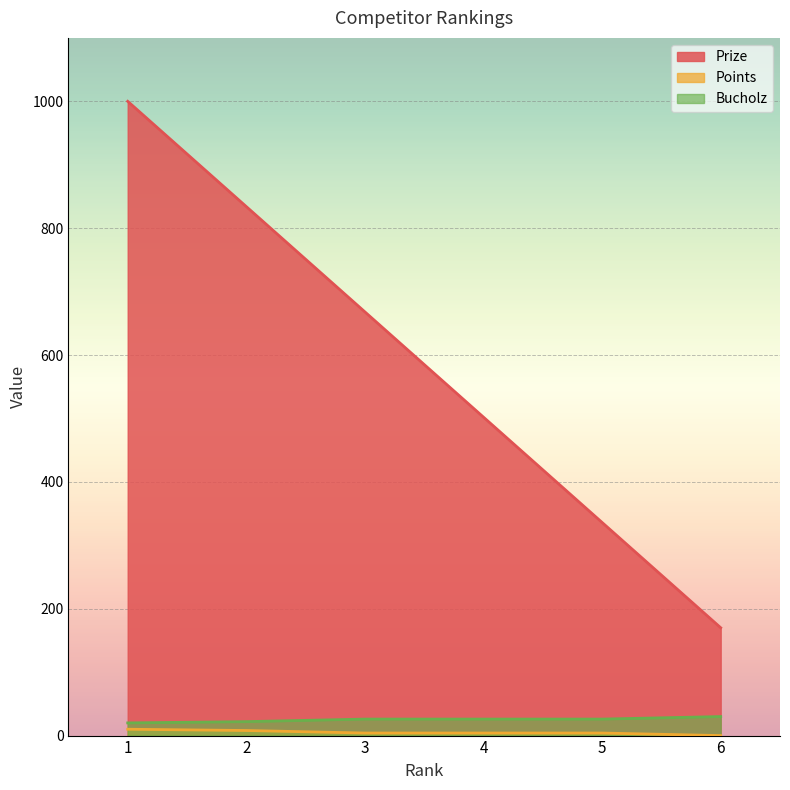

What is the value of the Prize point at the 5th from the left?

336